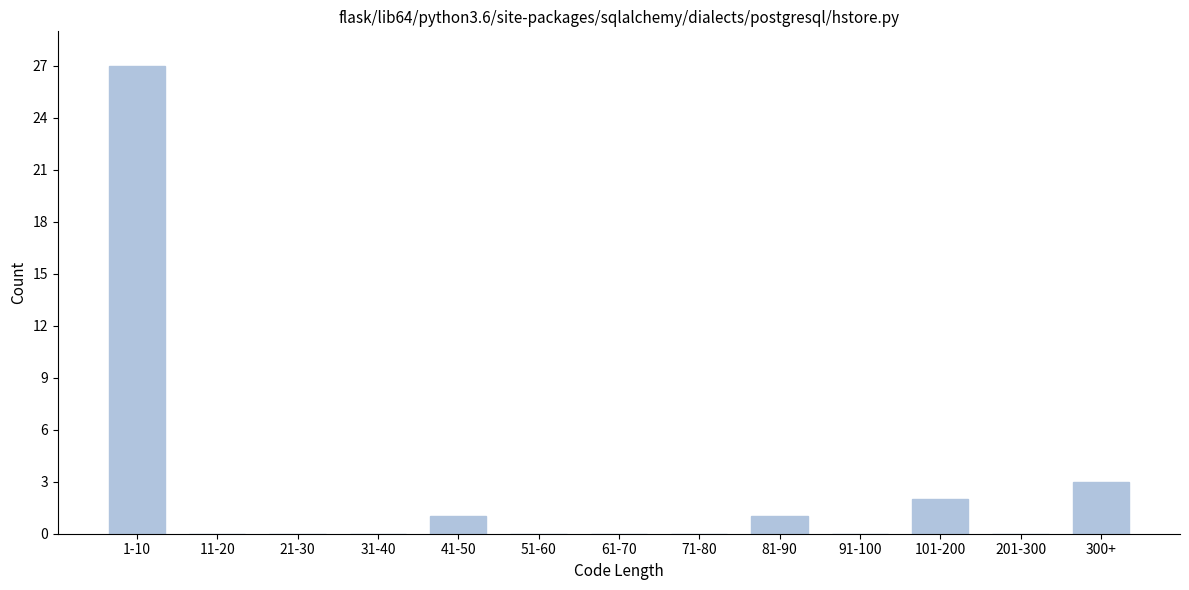

Reading right to left, list all the values displayed in this chart.

300+=3	201-300=0	101-200=2	91-100=0	81-90=1	71-80=0	61-70=0	51-60=0	41-50=1	31-40=0	21-30=0	11-20=0	1-10=27